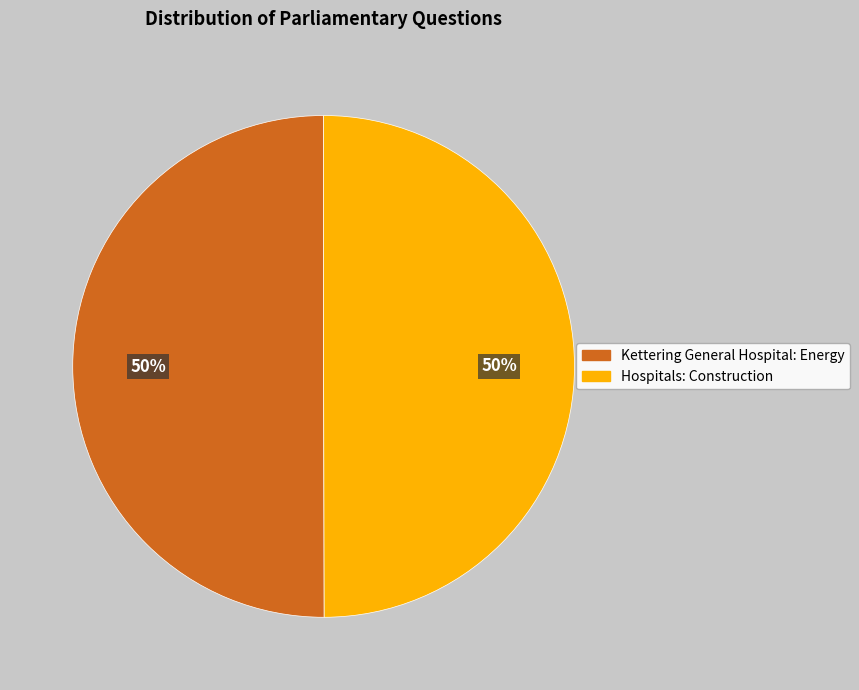

How many segments does this pie chart have?

2